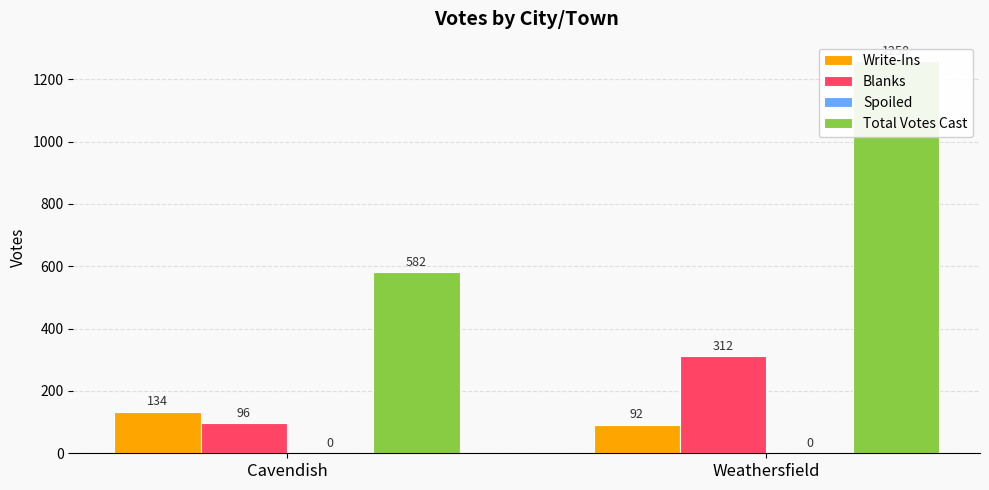

Between Cavendish and Weathersfield, which is larger?

Cavendish